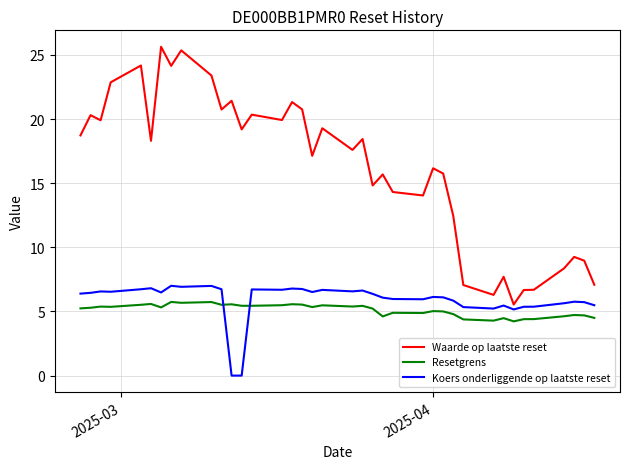

Which series has the largest total across all categories?

Waarde op laatste reset